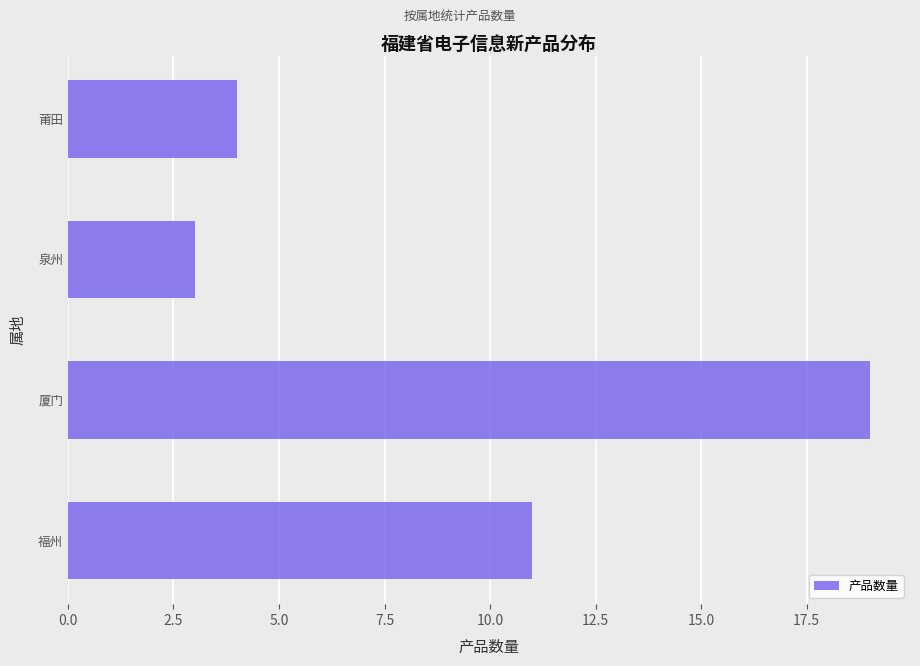

What is the change in value from 福州 to 厦门?

+8